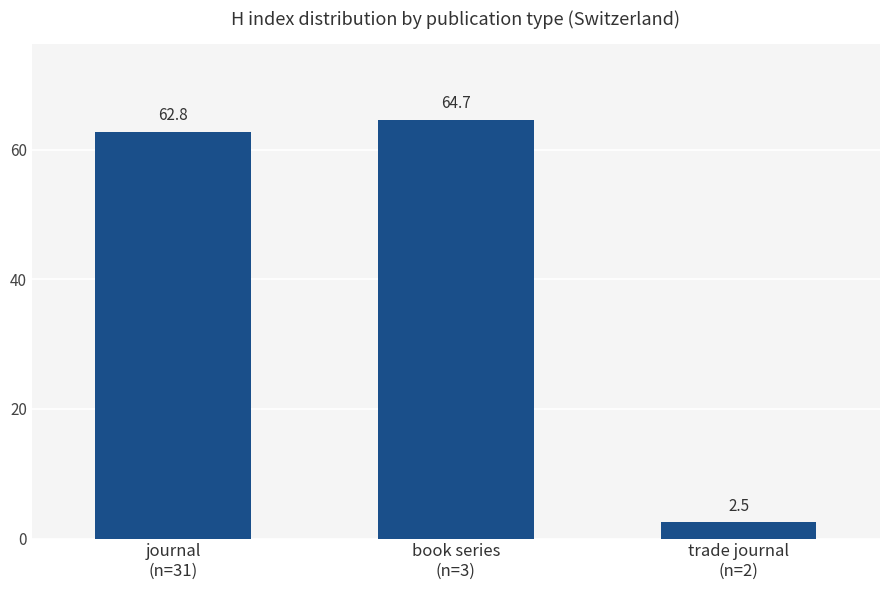

What is the label of the 3rd bar from the left?

trade journal
(n=2)